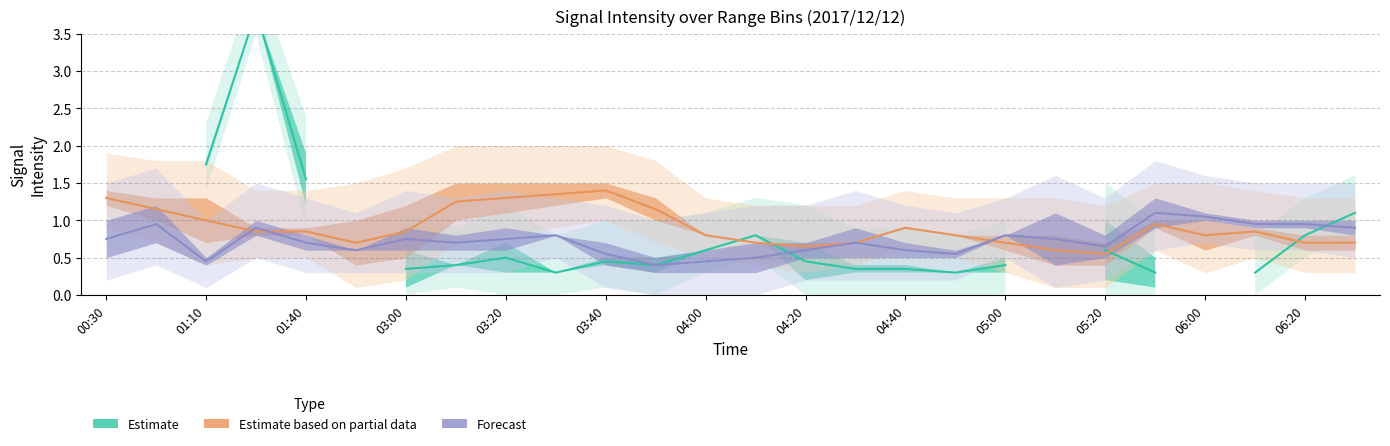

True or false: Estimate has more than 2 points higher than both neighbors.

True